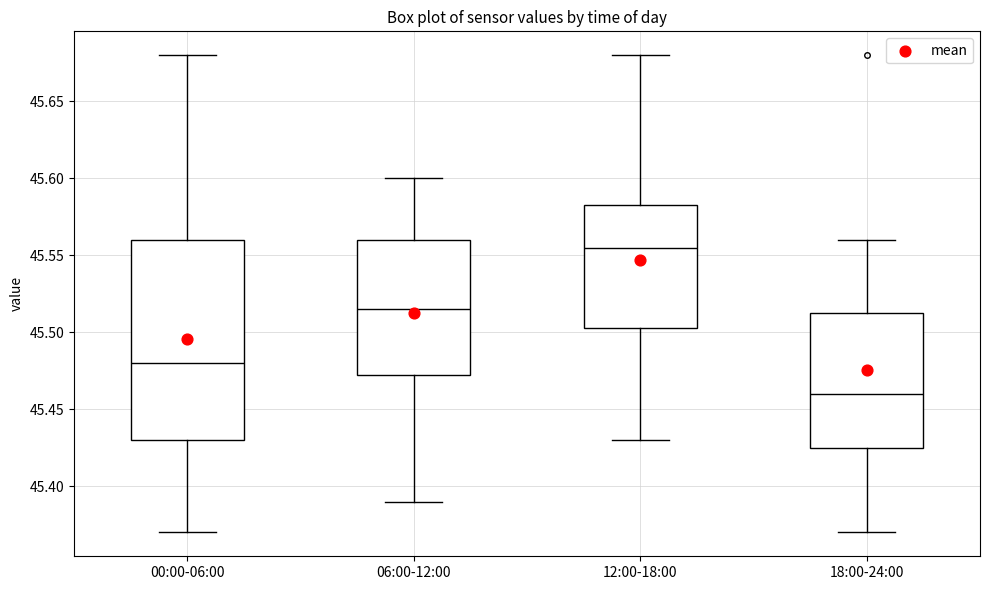

Comparing the boxes themselves (not the whiskers), which one is the tallest?

00:00-06:00